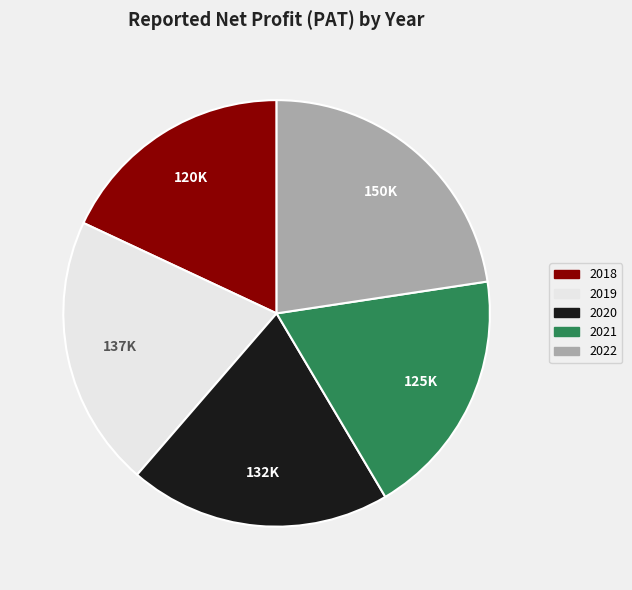

Is it true that 2022 is 23% of the pie?

True